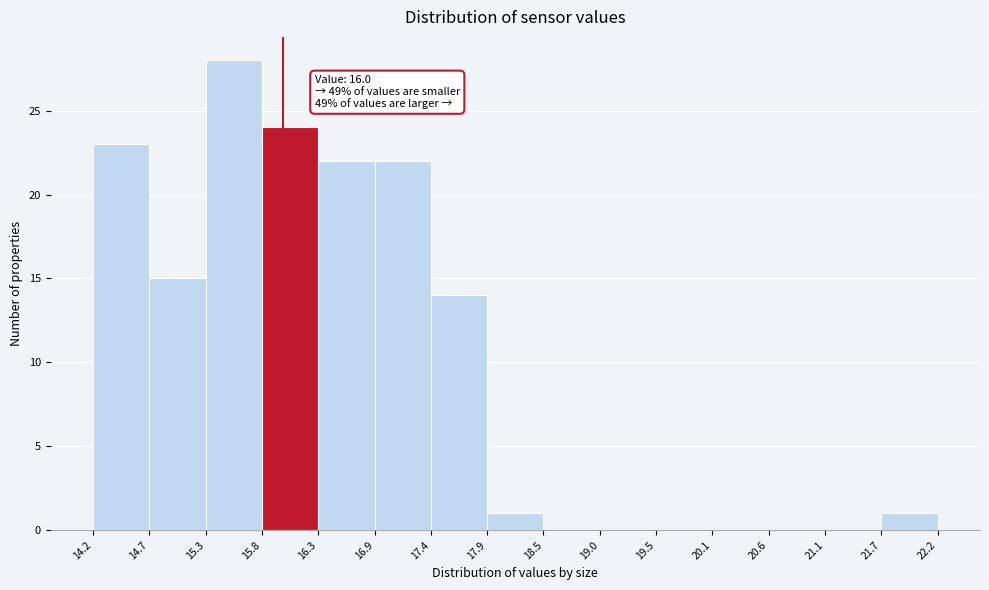

Over which range of the x-axis is the bar tallest?

15.3 to 15.8